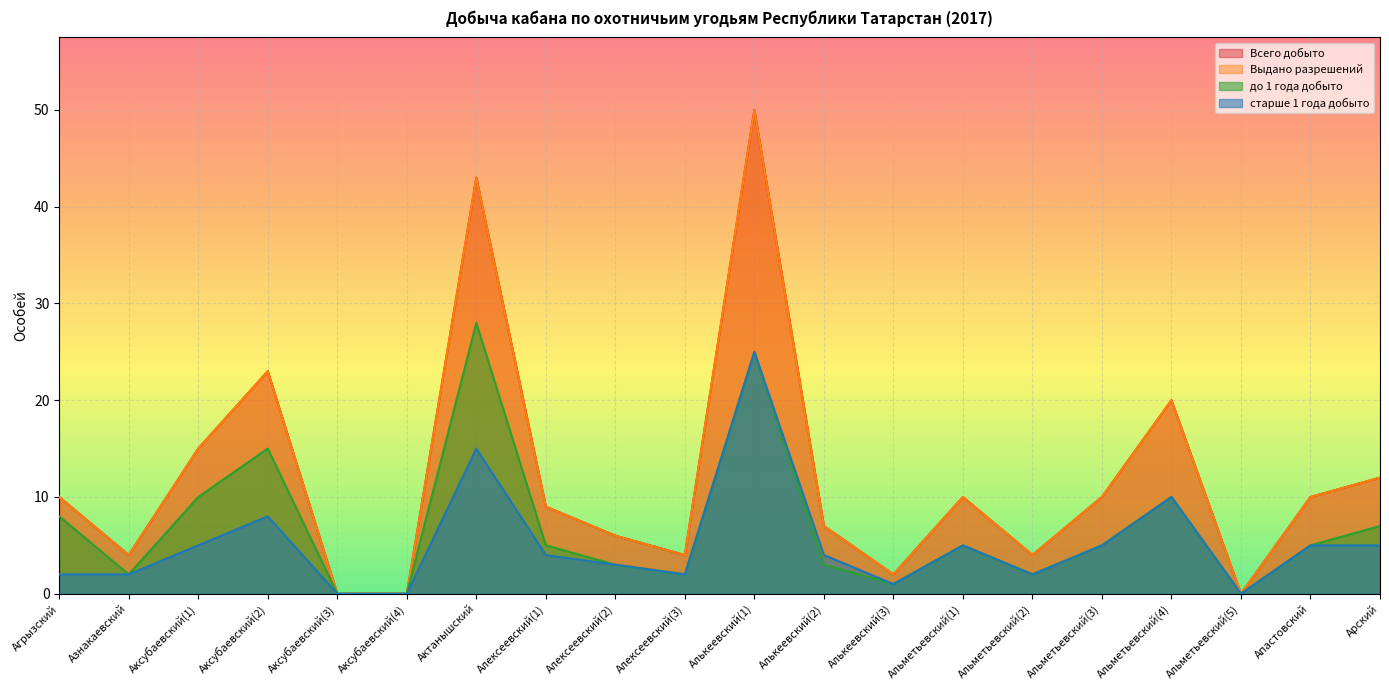

What is the highest value of the Всего добыто series?

50